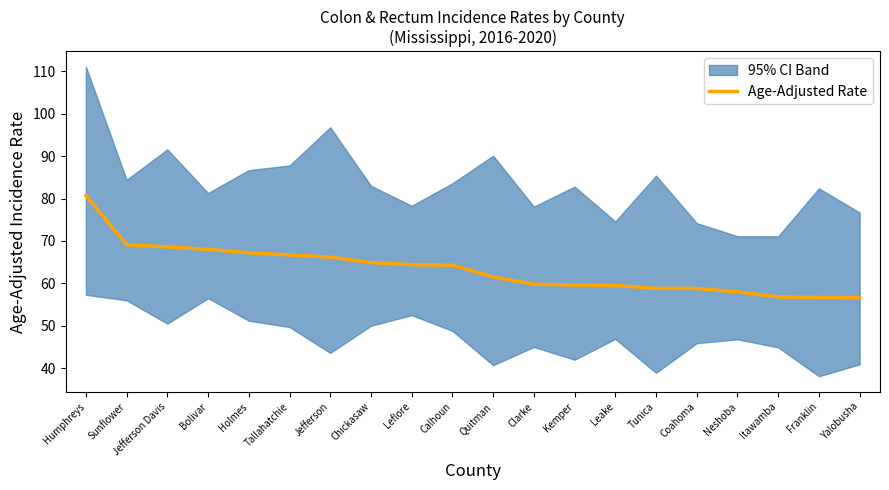

Reading right to left, list all the values displayed in this chart.

56.6	56.7	56.8	58.0	58.8	58.8	59.5	59.6	59.8	61.5	64.3	64.4	64.9	66.2	66.7	67.2	68.0	68.6	69.1	80.7